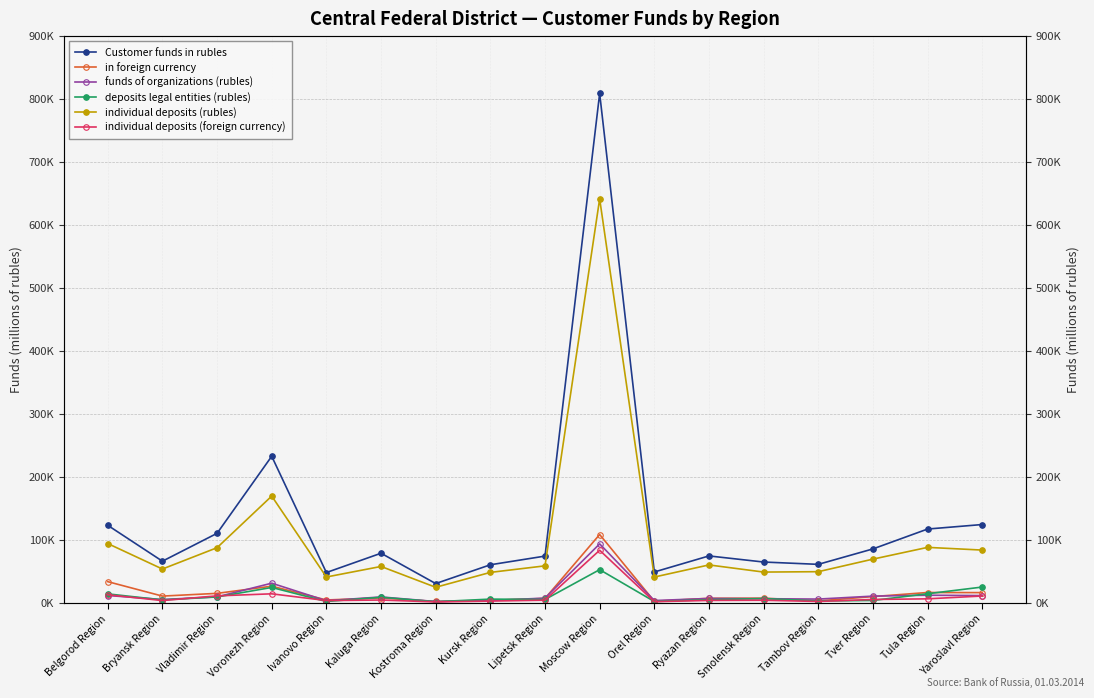

Rank the series at Ivanovo Region from lowest to highest value.

deposits legal entities (rubles), funds of organizations (rubles), individual deposits (foreign currency), in foreign currency, individual deposits (rubles), Customer funds in rubles